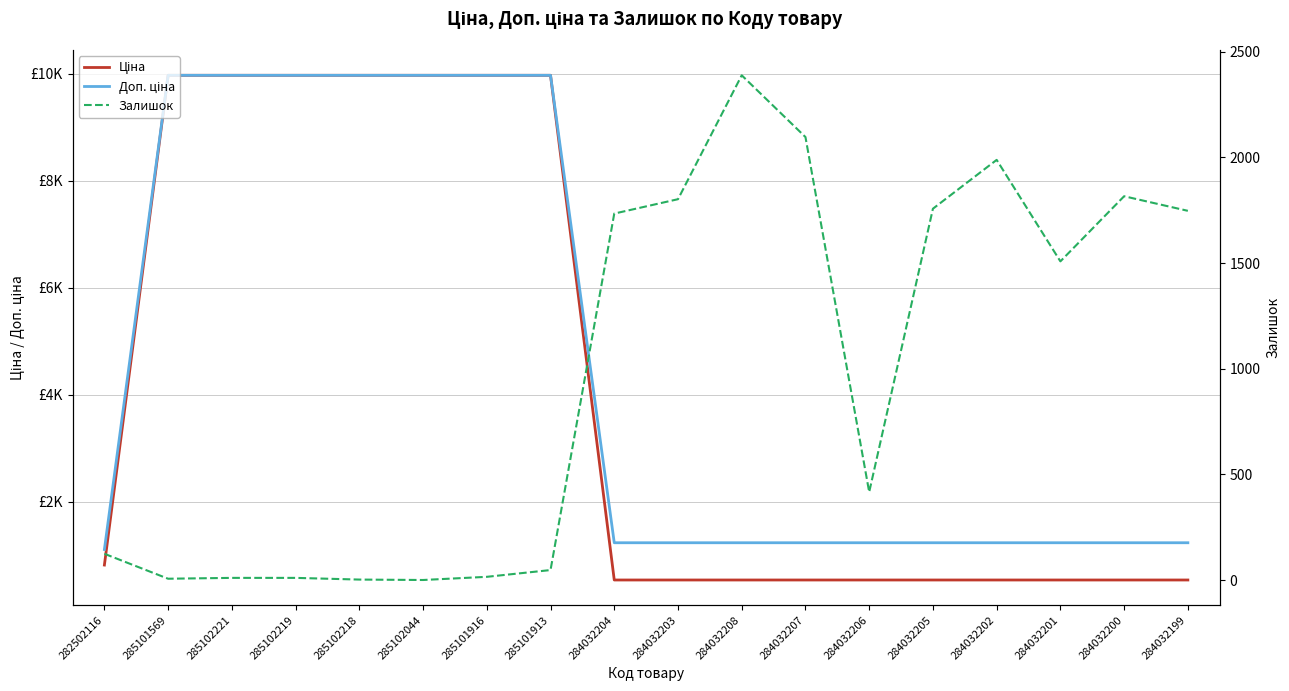

The value of Доп. ціна at 284032206 is 1810.0. True or false?

False